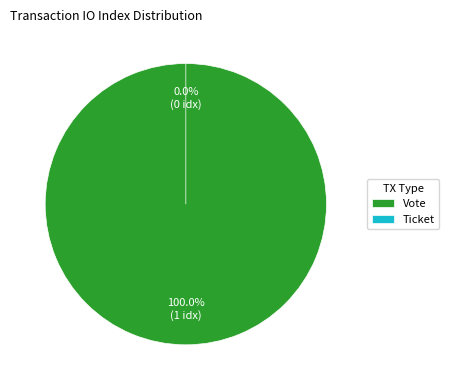

Rank the categories by value from lowest to highest.

Ticket, Vote